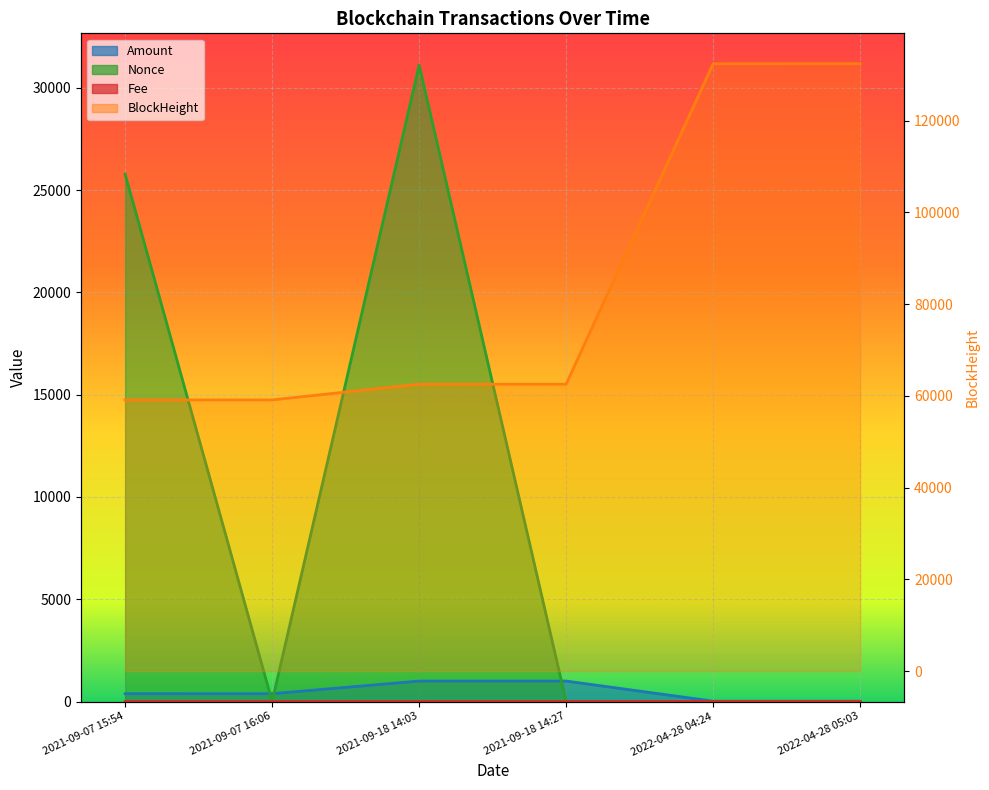

How many data points in BlockHeight are above 62537?

2